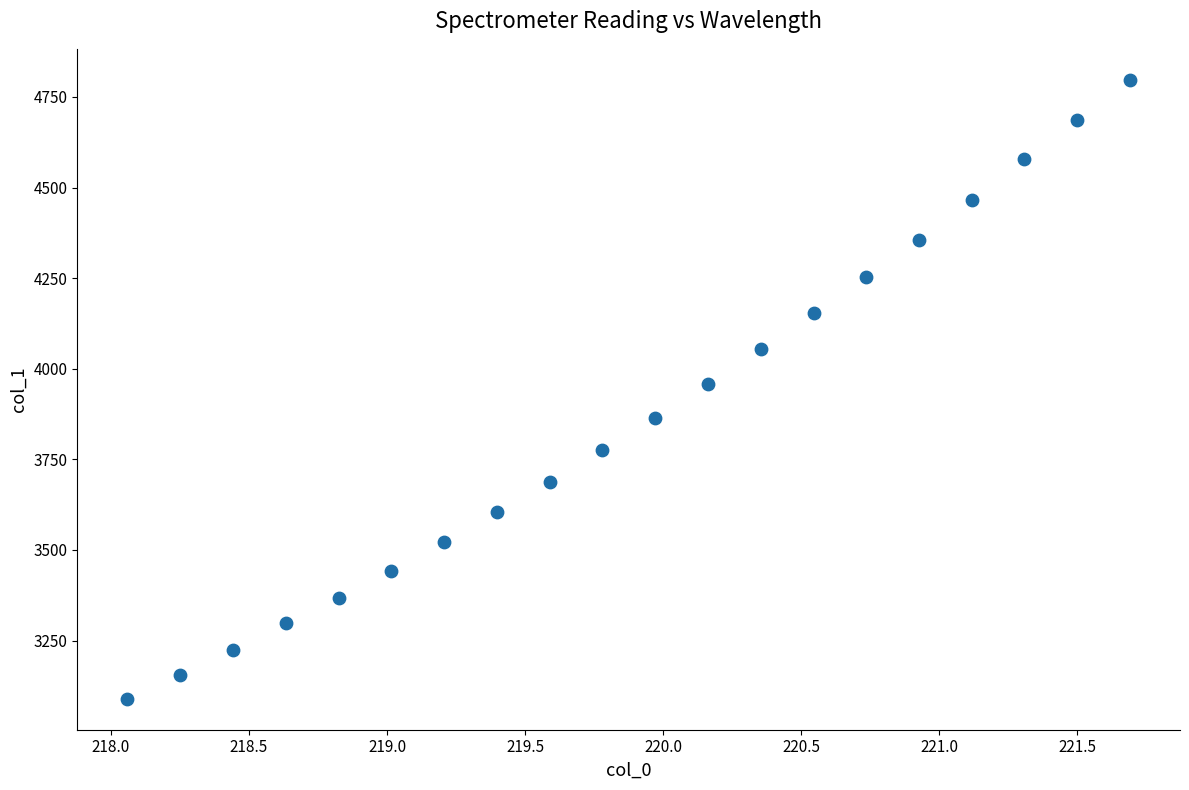

What is the range of X values (max minus min)?

3.6